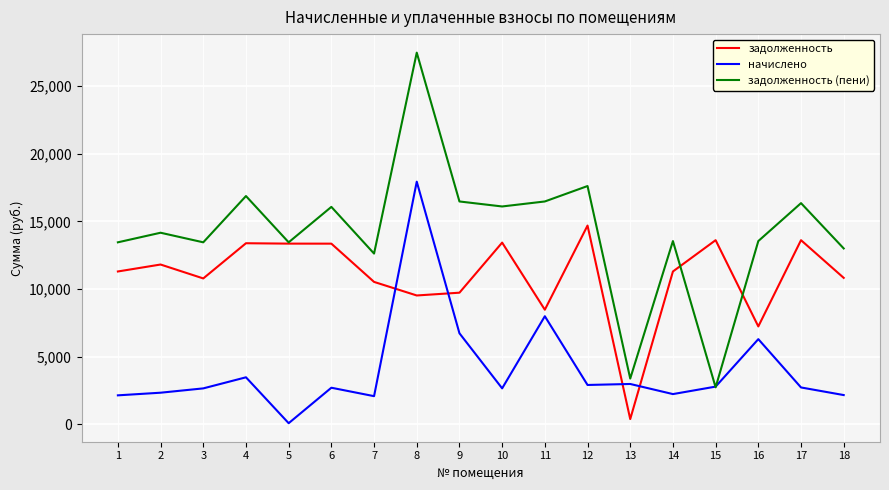

What value does the начислено series have at 2?

2347.4